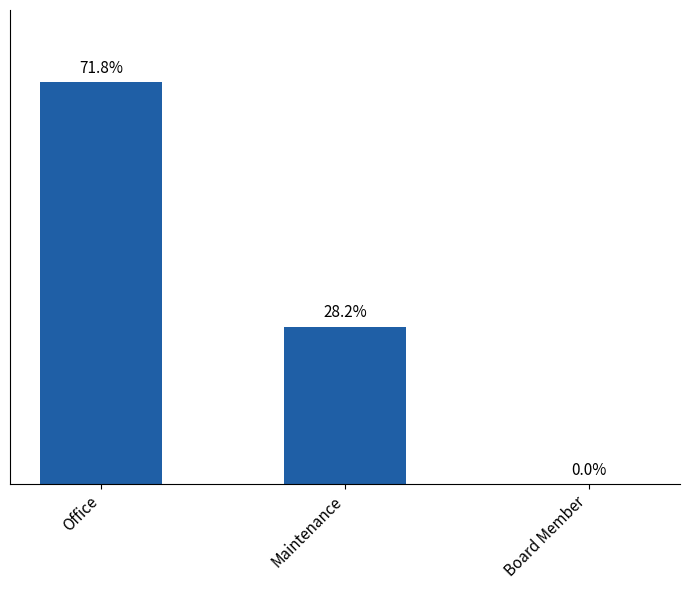

List the labels in order of value, smallest first.

Board Member, Maintenance, Office